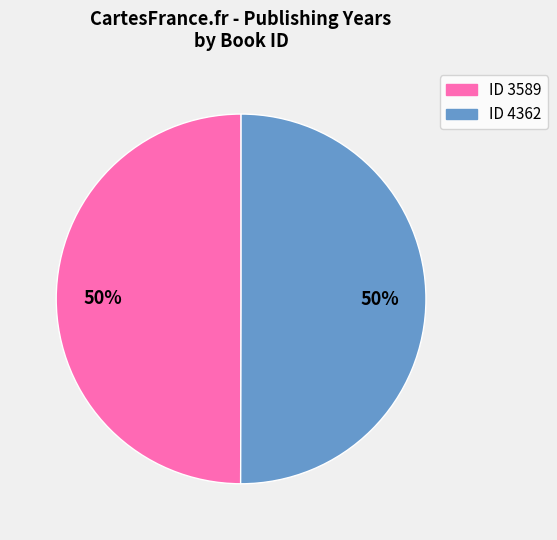

Is it true that ID 4362 is 50% of the pie?

True